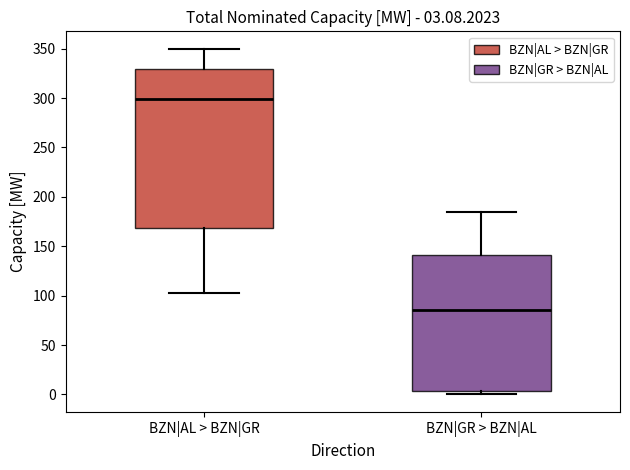

Which box is the tallest, from its lower edge to its upper edge?

BZN|AL > BZN|GR